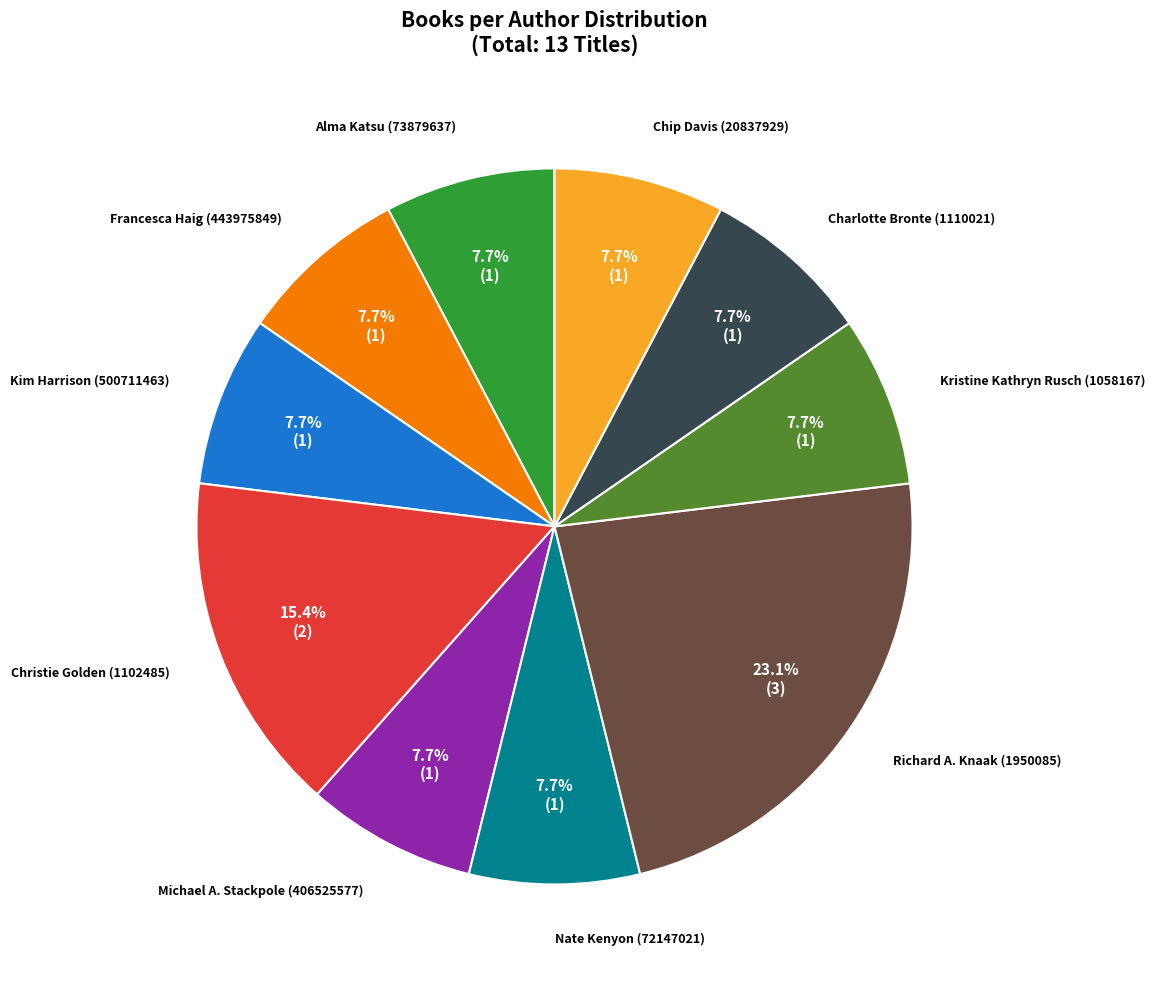

Is there a majority slice in this chart?

No